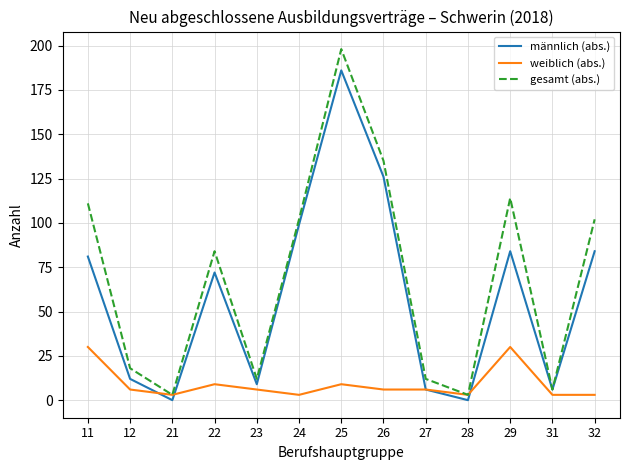

Count the number of data series in this chart.

3